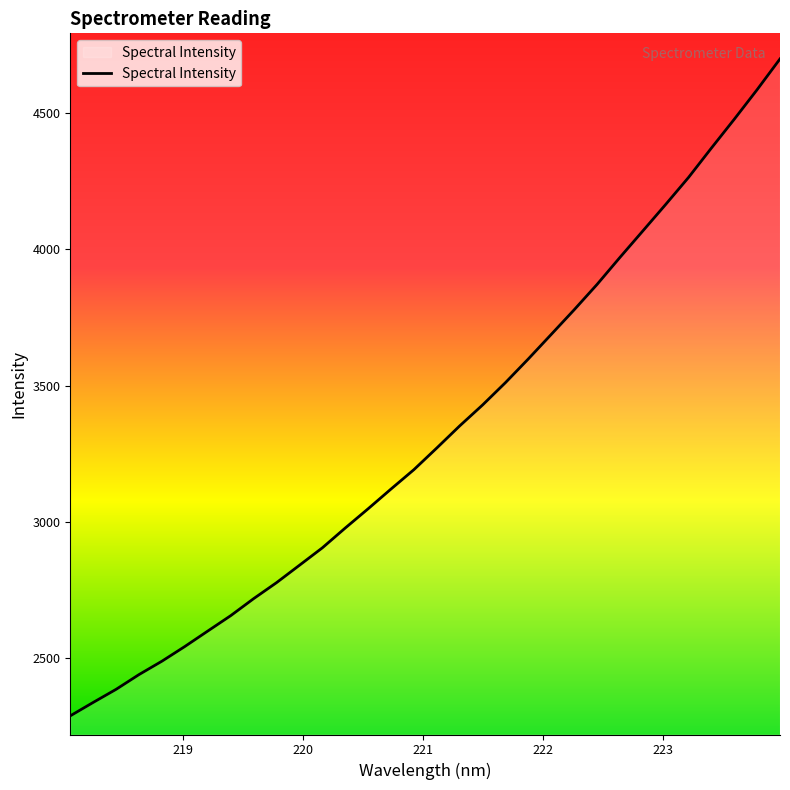

What is the smallest value displayed?

2286.0